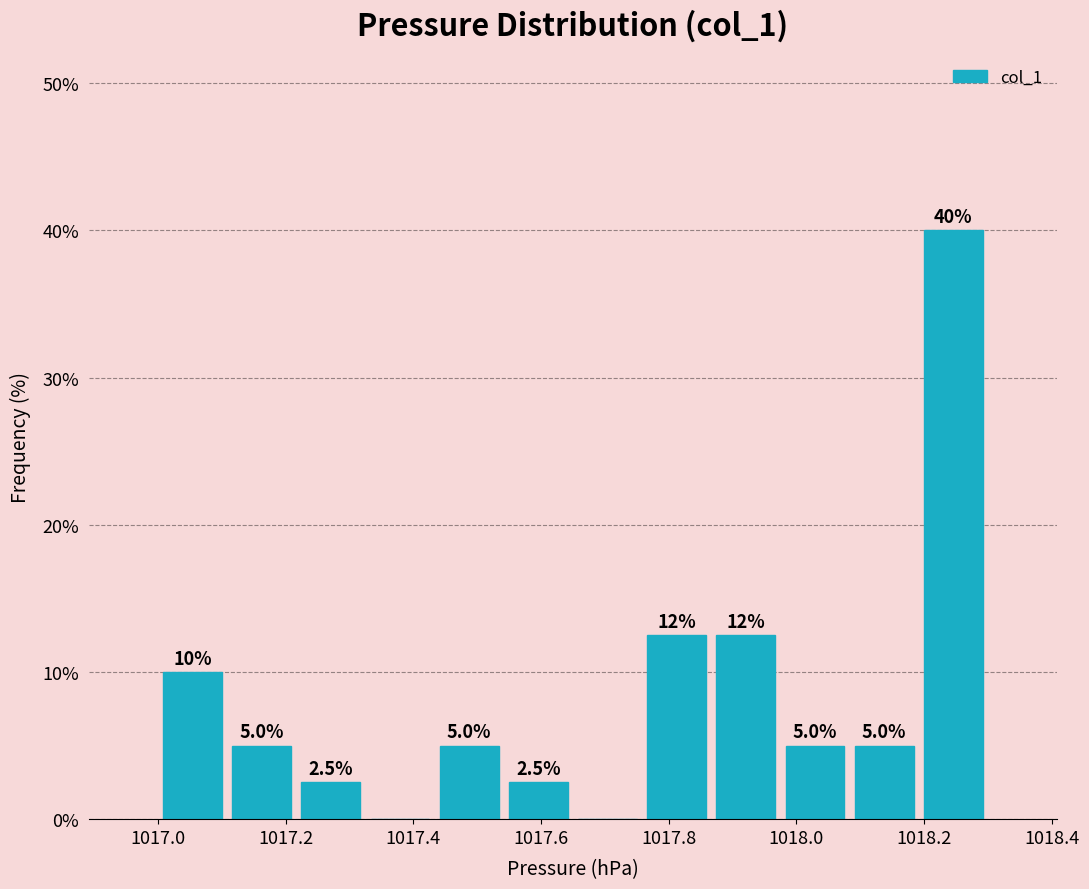

Over which range of the x-axis is the bar tallest?

1018.20 to 1018.30